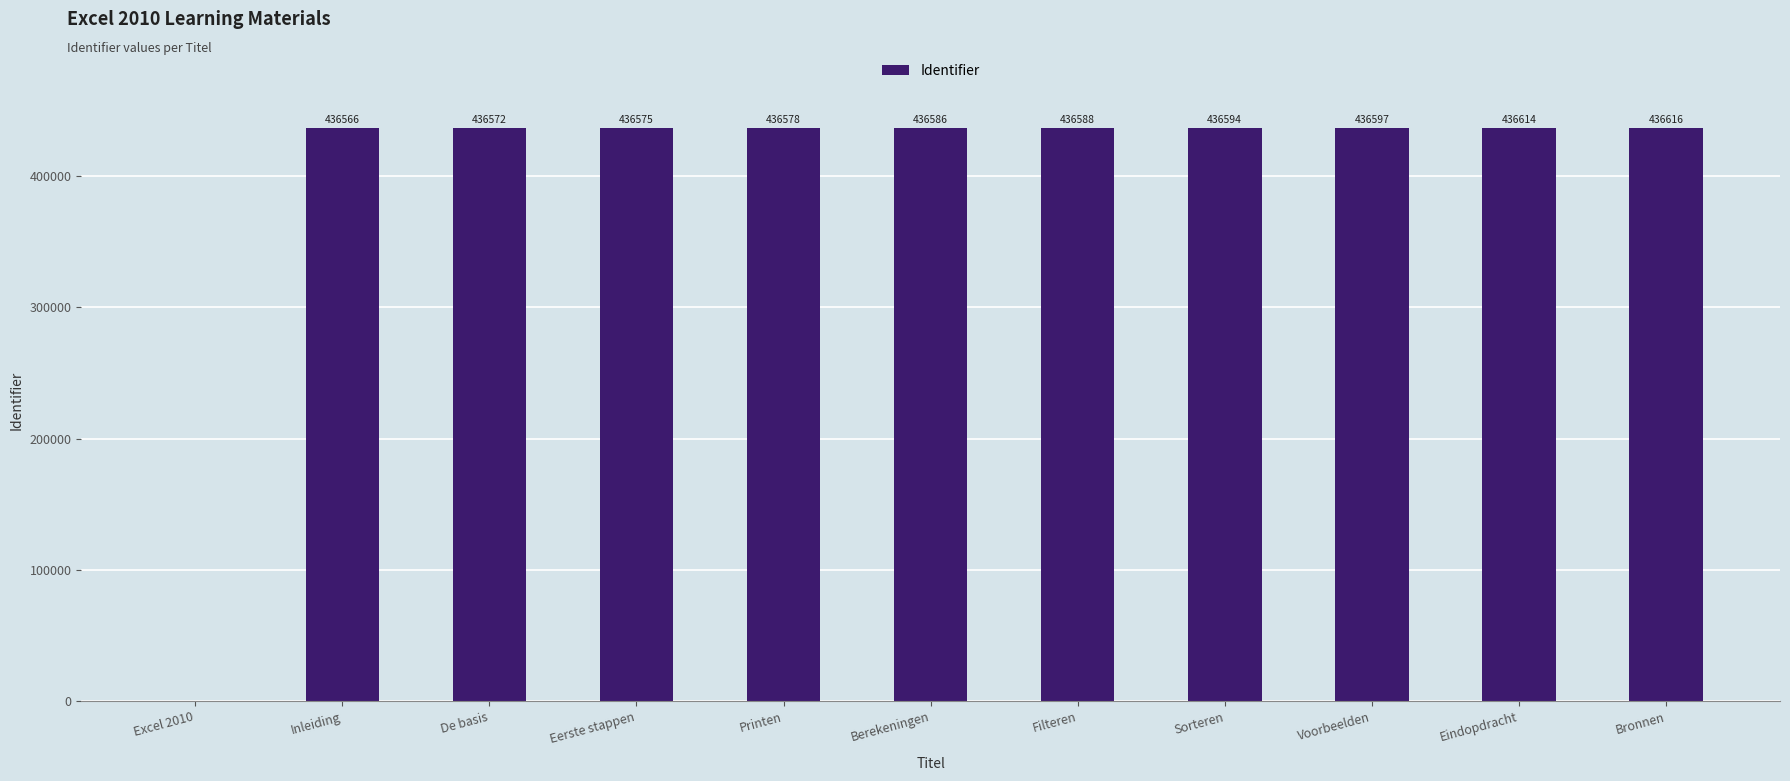

Read the value at Printen.

436578